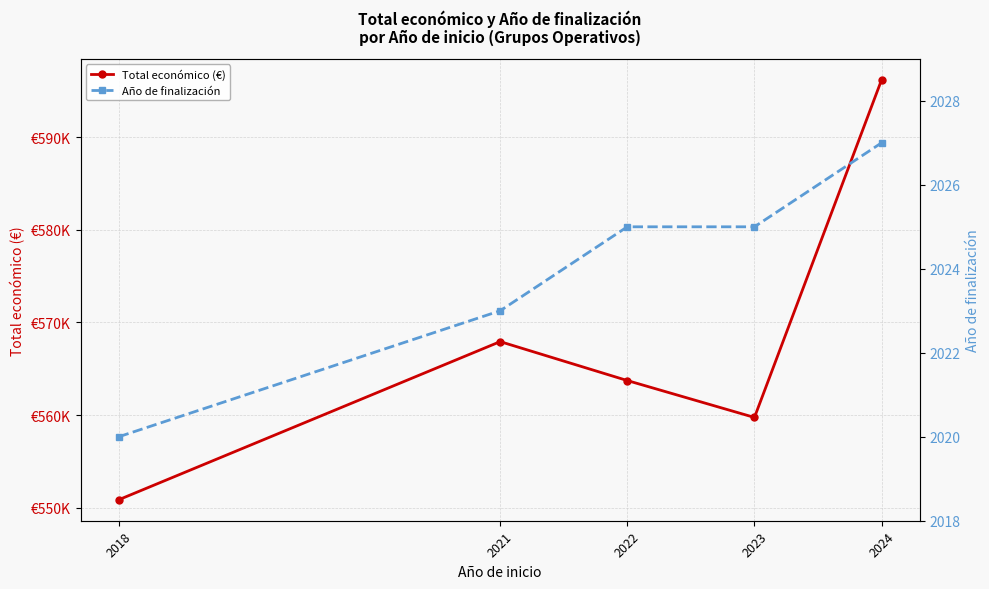

What is the sum of the Total económico (€) values at 2018 and 2024?

1147040.5